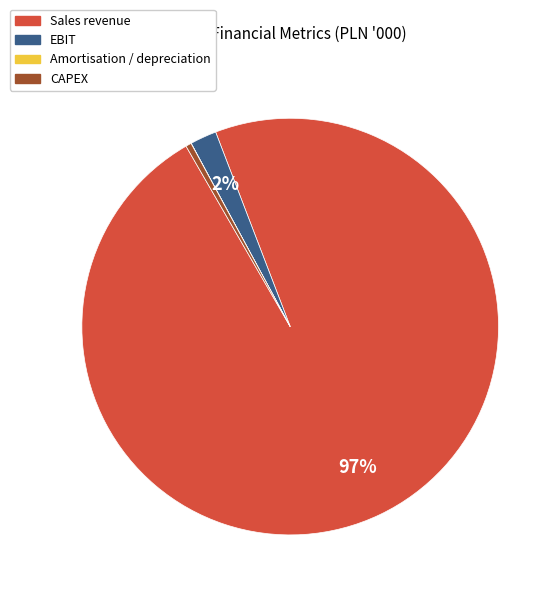

Is there a majority slice in this chart?

Yes